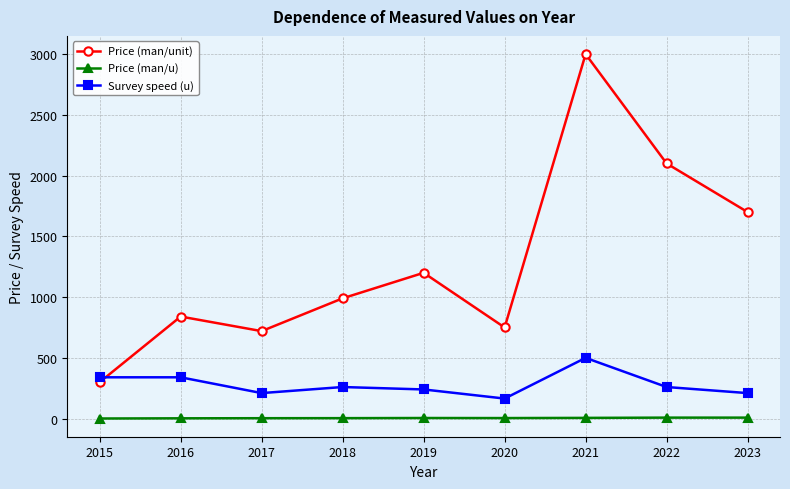

True or false: Survey speed (u) has a value of 165.0 at 2020.

True